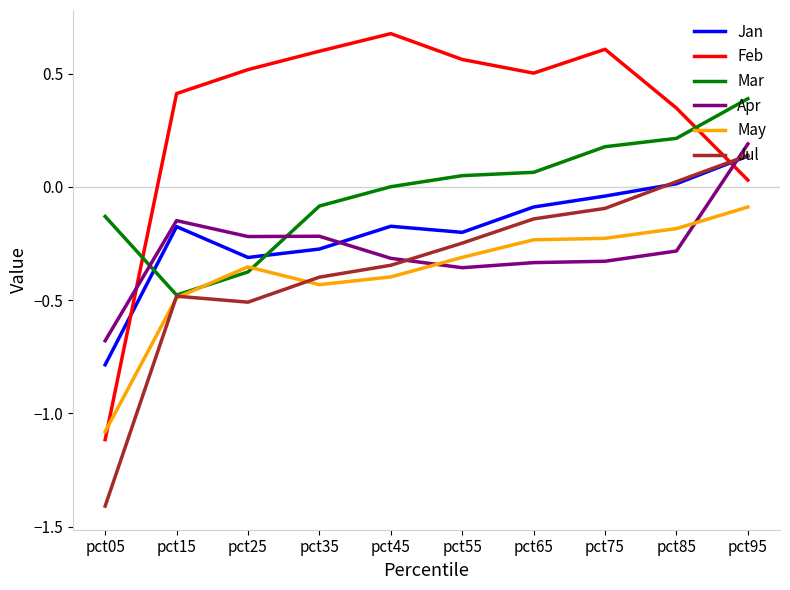

How many intersections are there between Feb and Jul?

1